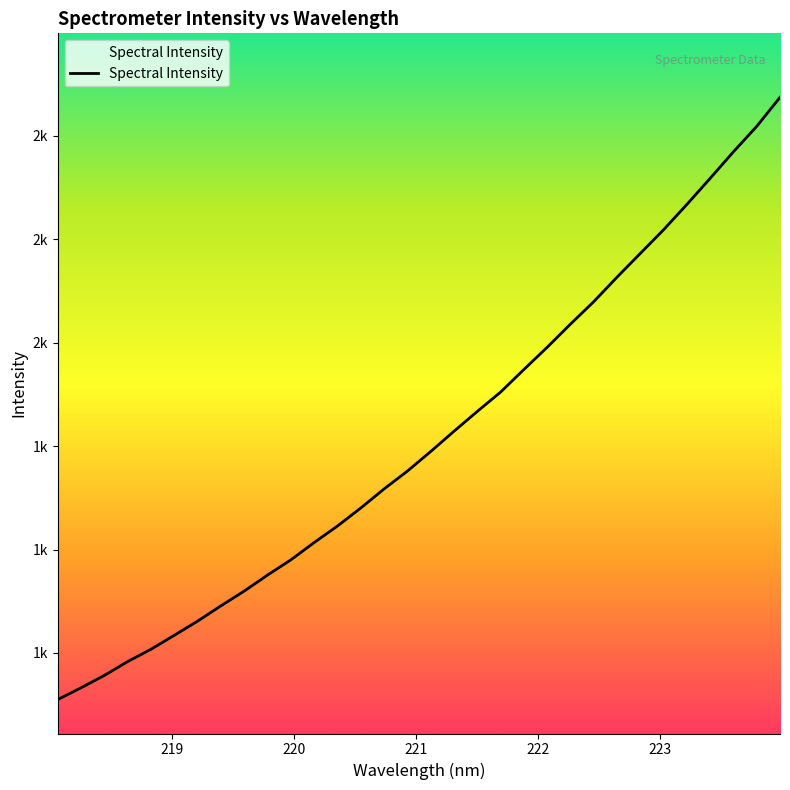

What is the smallest value displayed?

1309.8